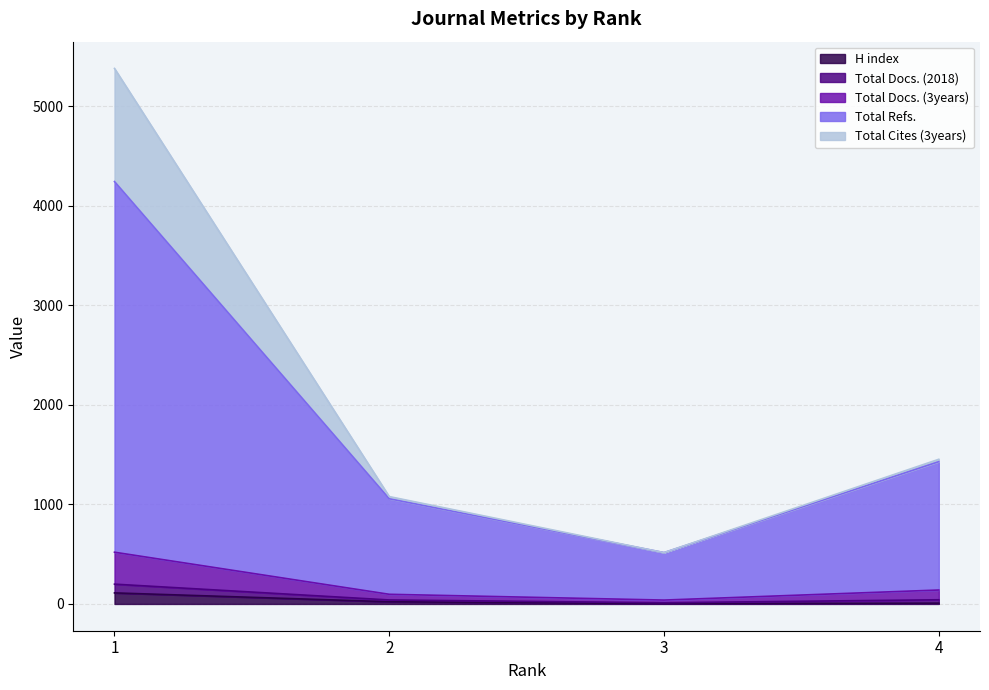

True or false: Total Cites (3years) has a value of 10 at 4.

False